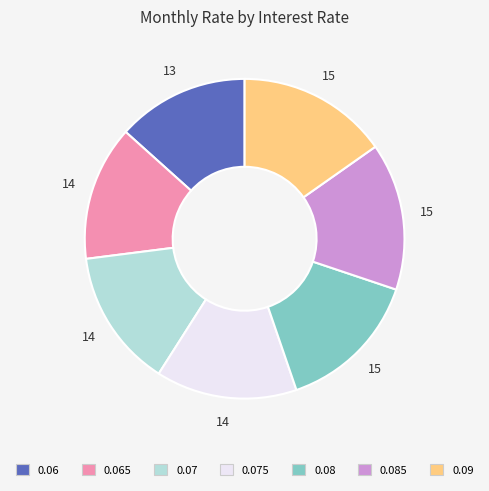

Is there a majority slice in this chart?

No